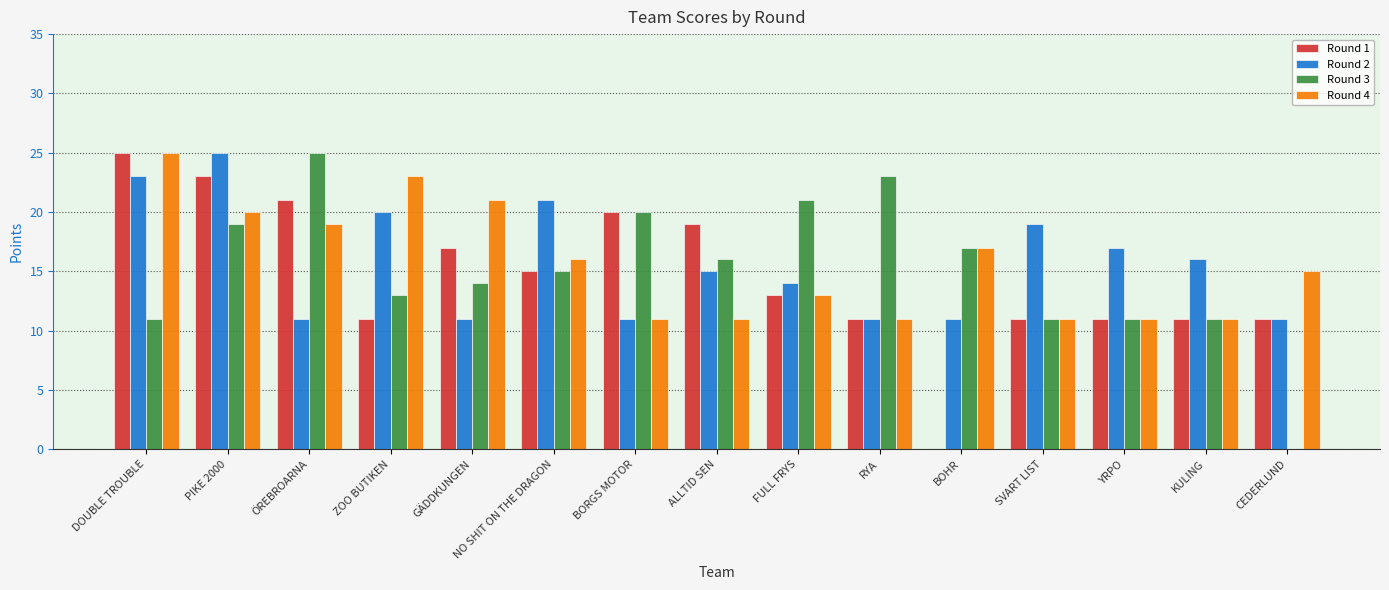

What is the approximate value of Round 1 at ALLTID SEN?

19